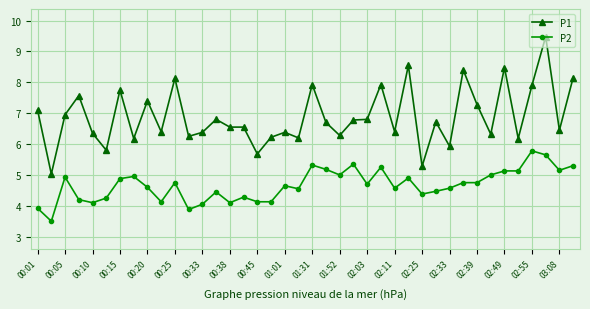

True or false: P2 has more than 0 interior local peaks.

True